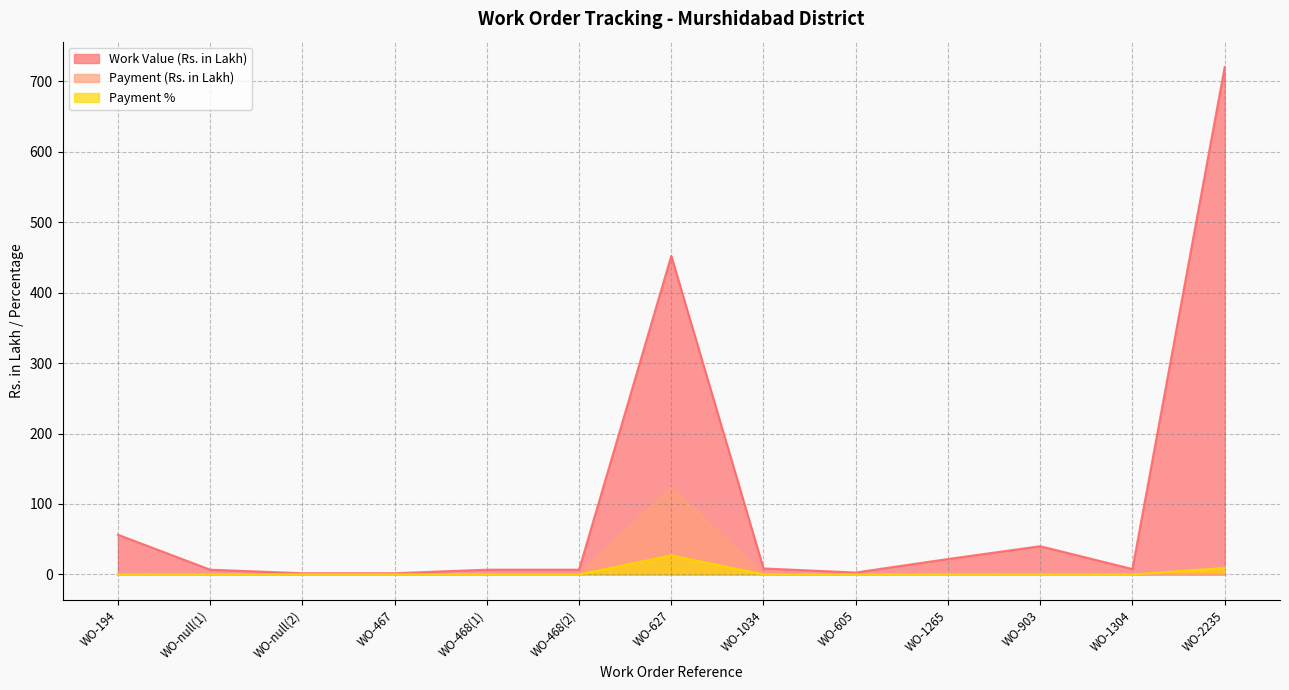

List the series in order of their peak value, lowest first.

Payment %, Payment (Rs. in Lakh), Work Value (Rs. in Lakh)